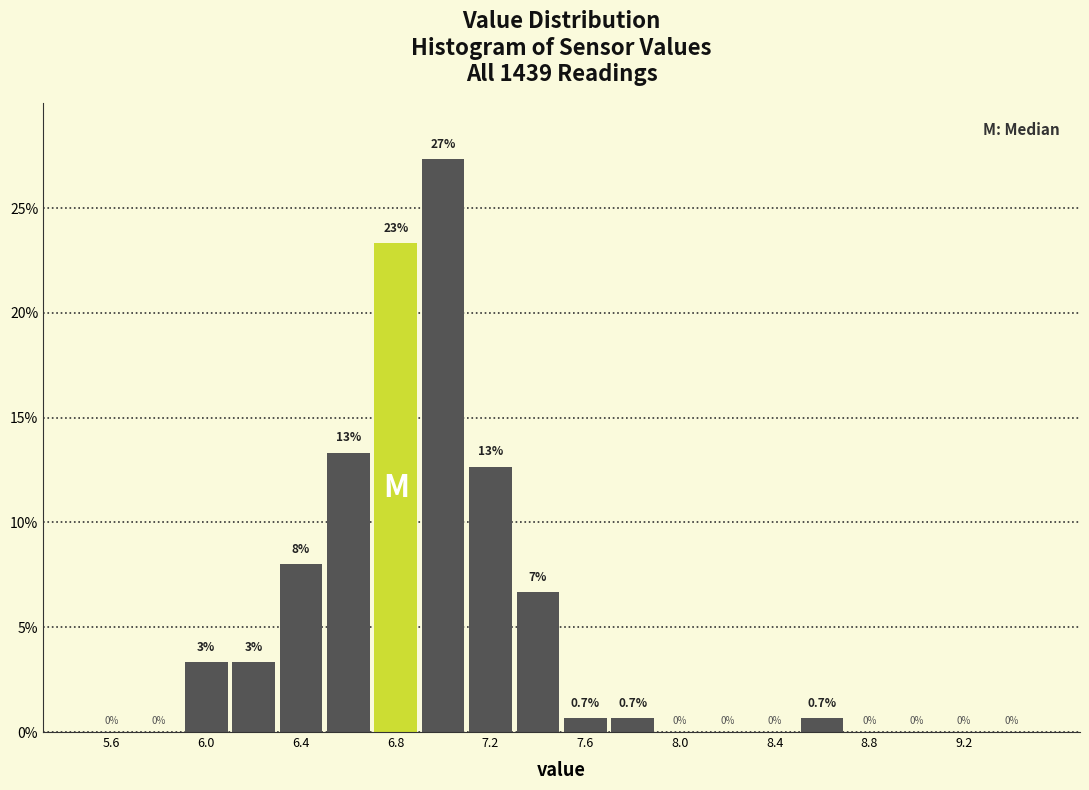

Which range on the x-axis has the tallest bar?

6.9 to 7.1